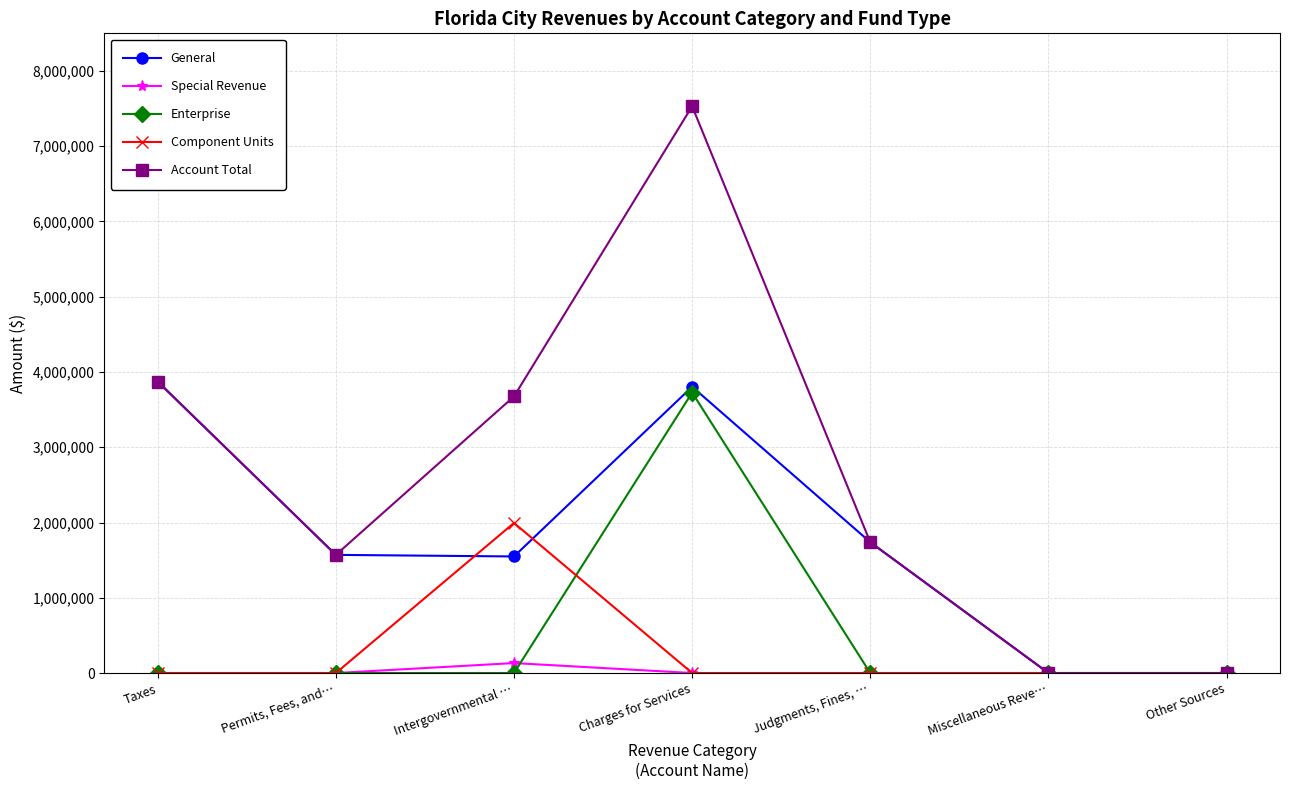

Which series has the widest spread of values?

Account Total